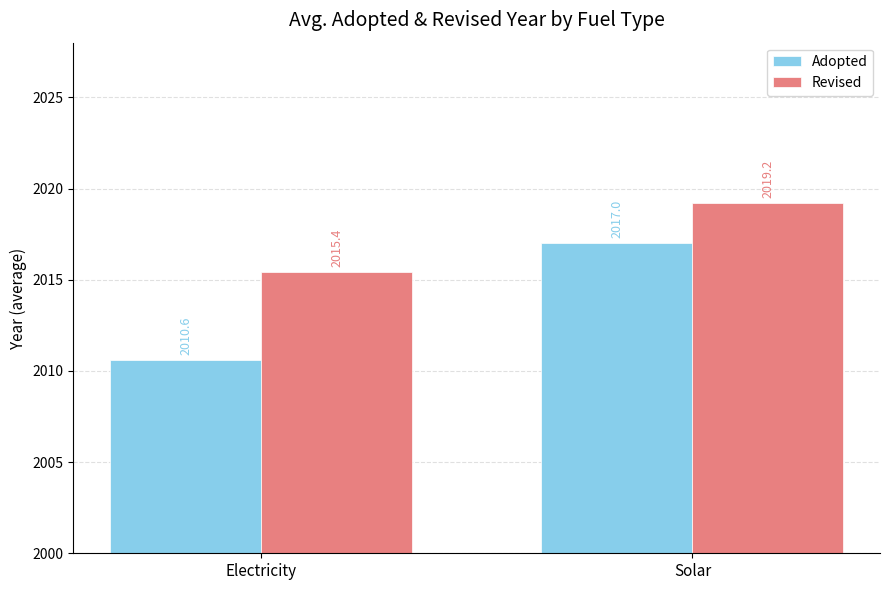

What is the difference between the highest and lowest values at Electricity?

4.8